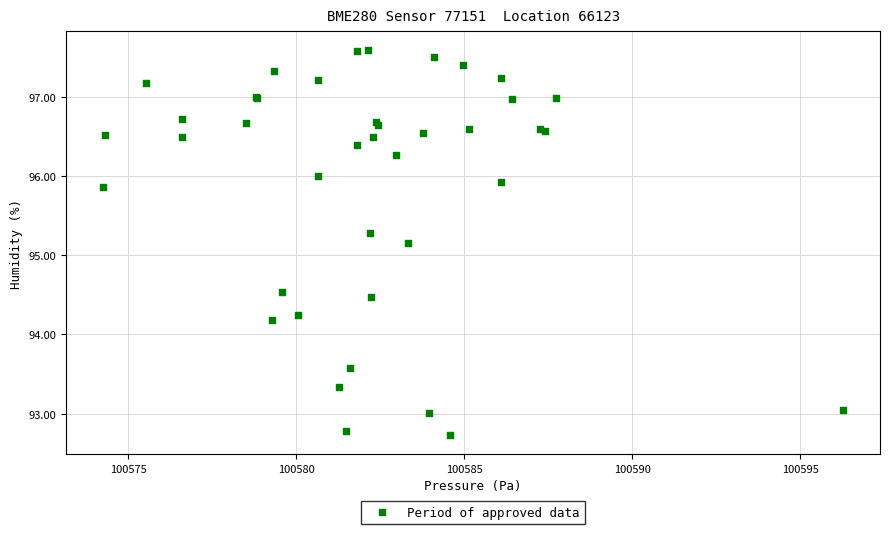

What Y value in the scatter plot is closest to 95?

95.2